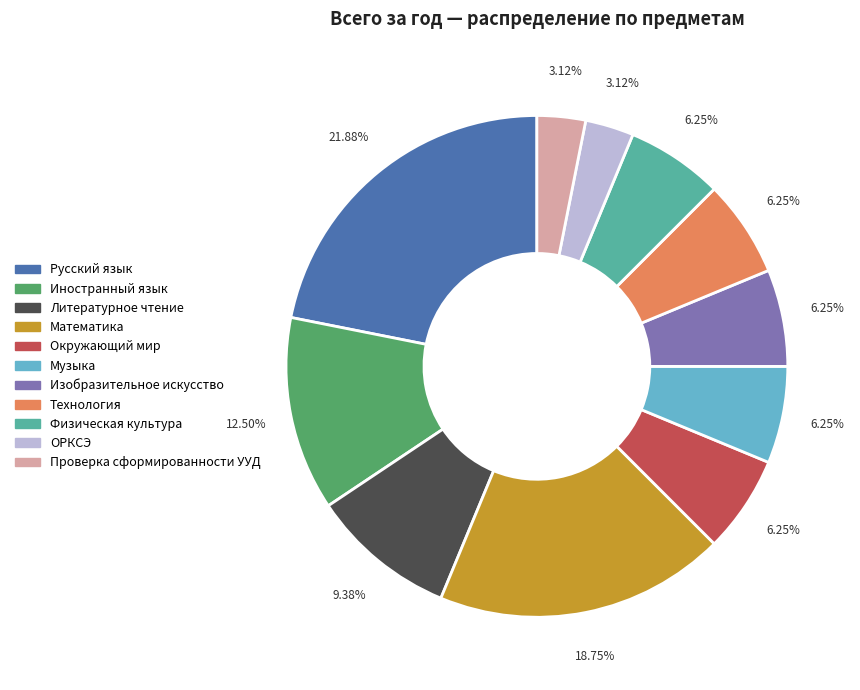

Is there any slice that represents more than half of the pie?

No